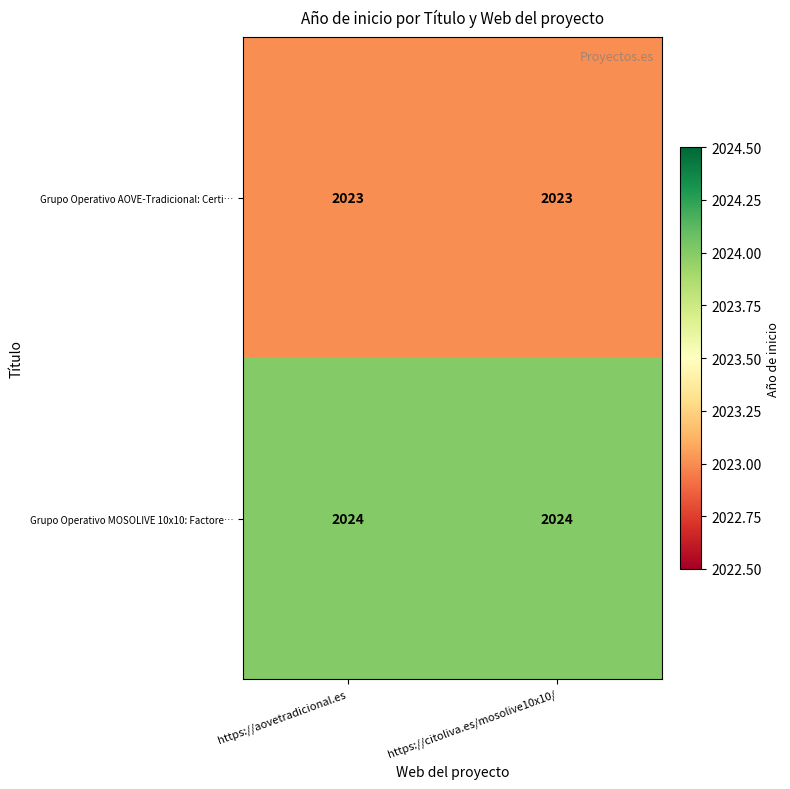

What is the approximate value of Grupo Operativo MOSOLIVE 10x10: Factore… at https://citoliva.es/mosolive10x10/?

2024